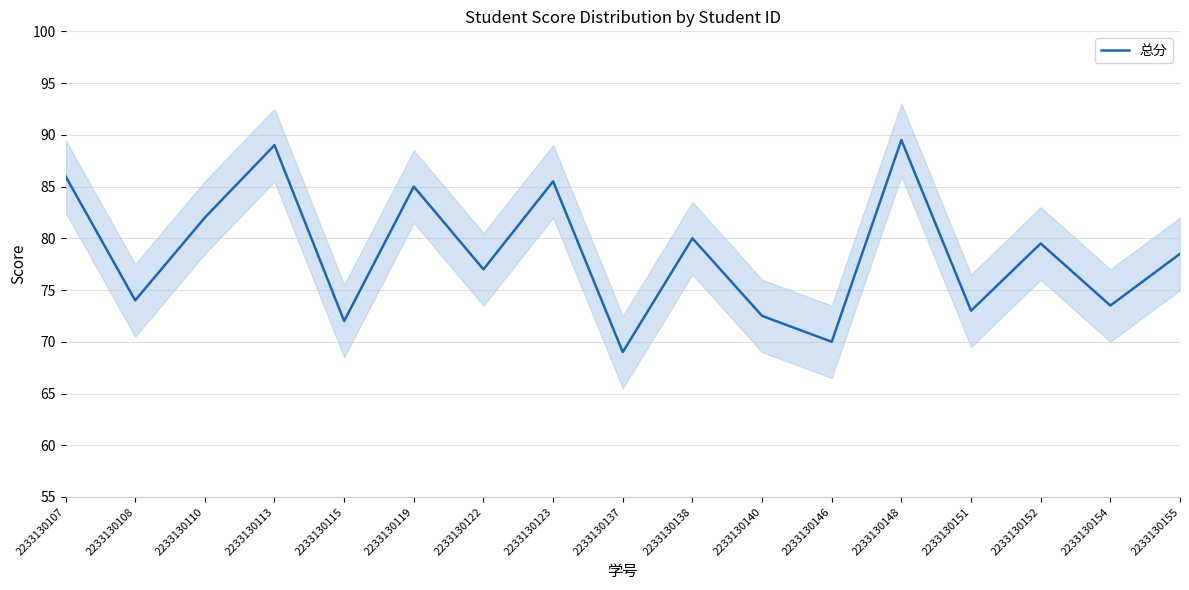

What is the difference between the maximum and minimum values?

20.5